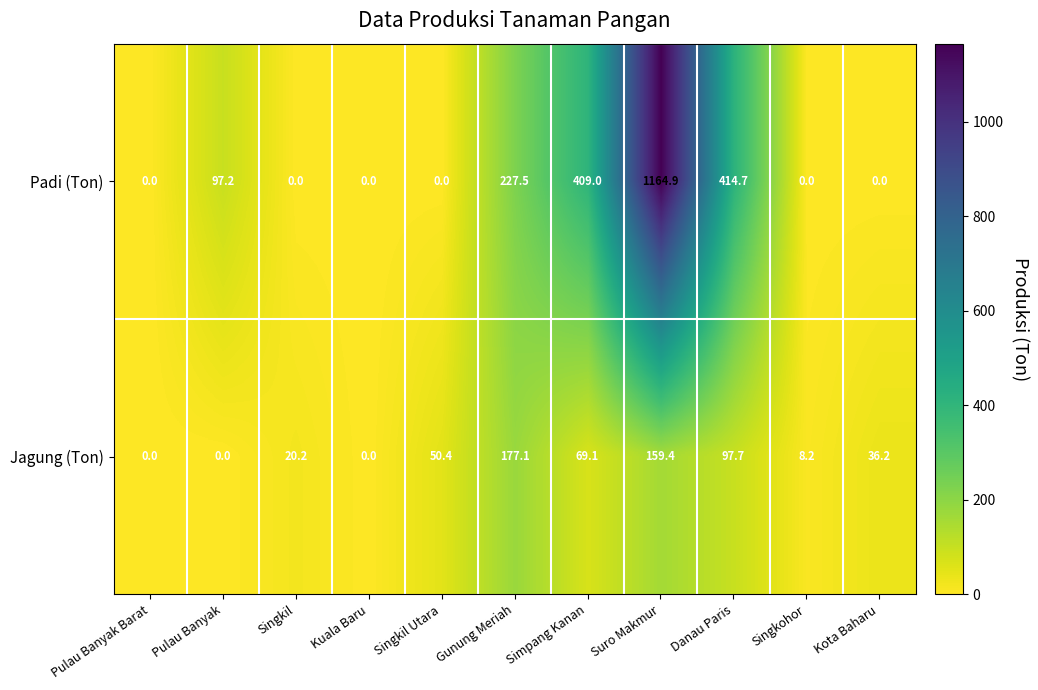

List the series in order of their peak value, lowest first.

Jagung (Ton), Padi (Ton)